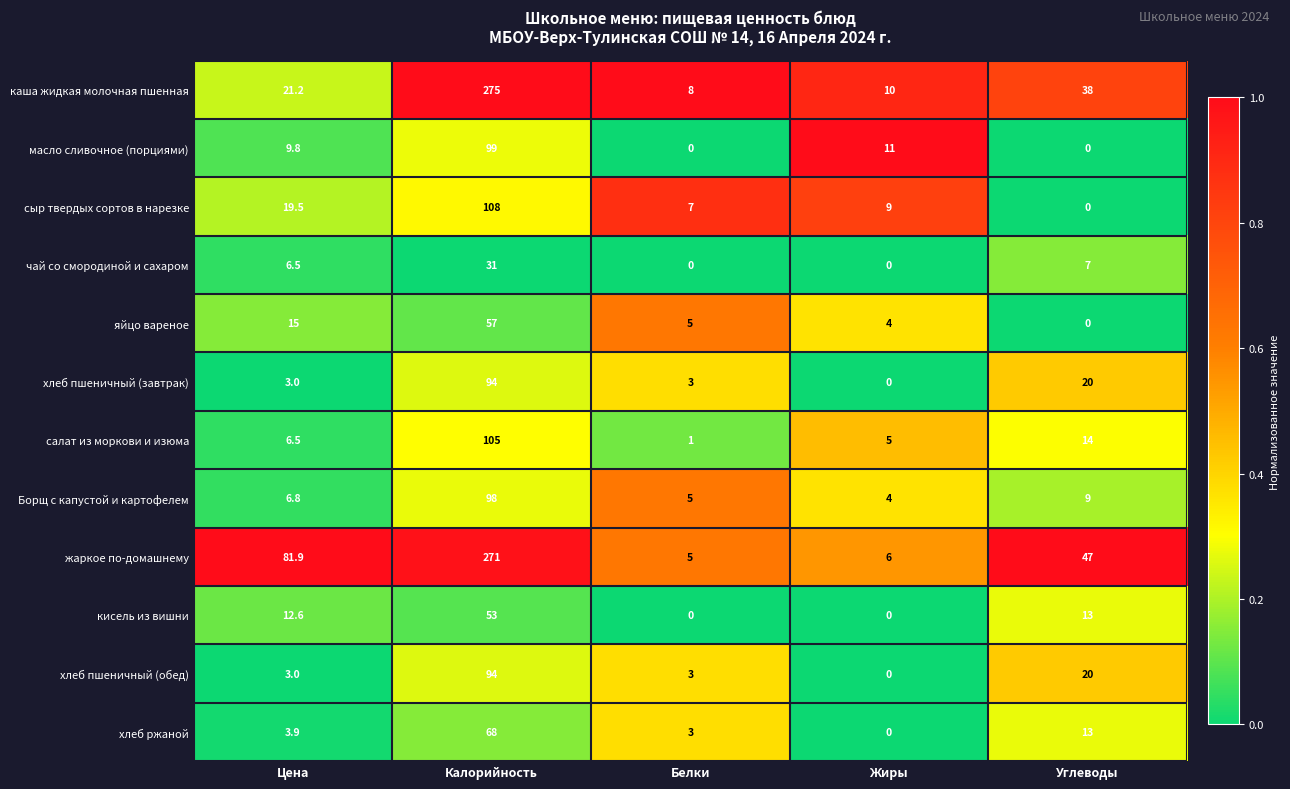

The value of жаркое по-домашнему at Углеводы is 21.6. True or false?

False